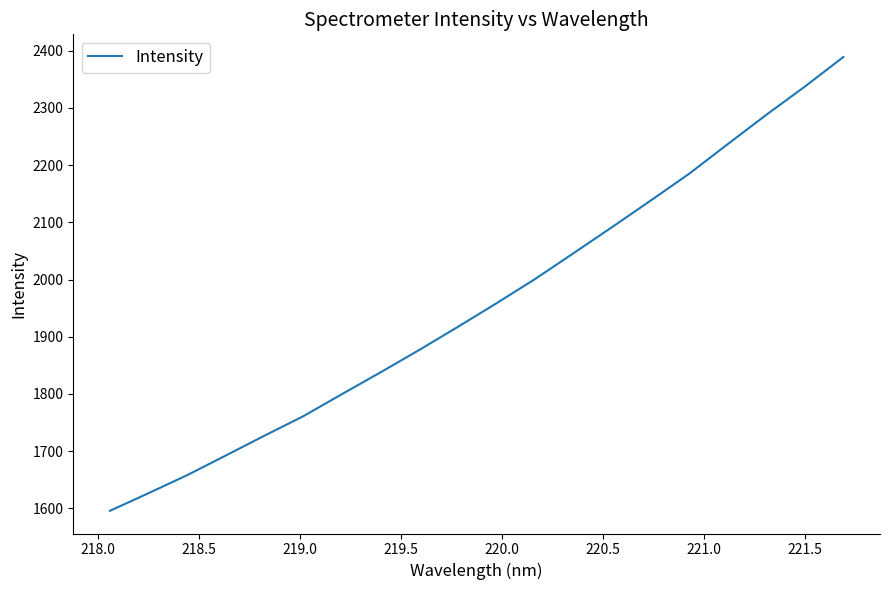

What is the sum of all values?

39158.8